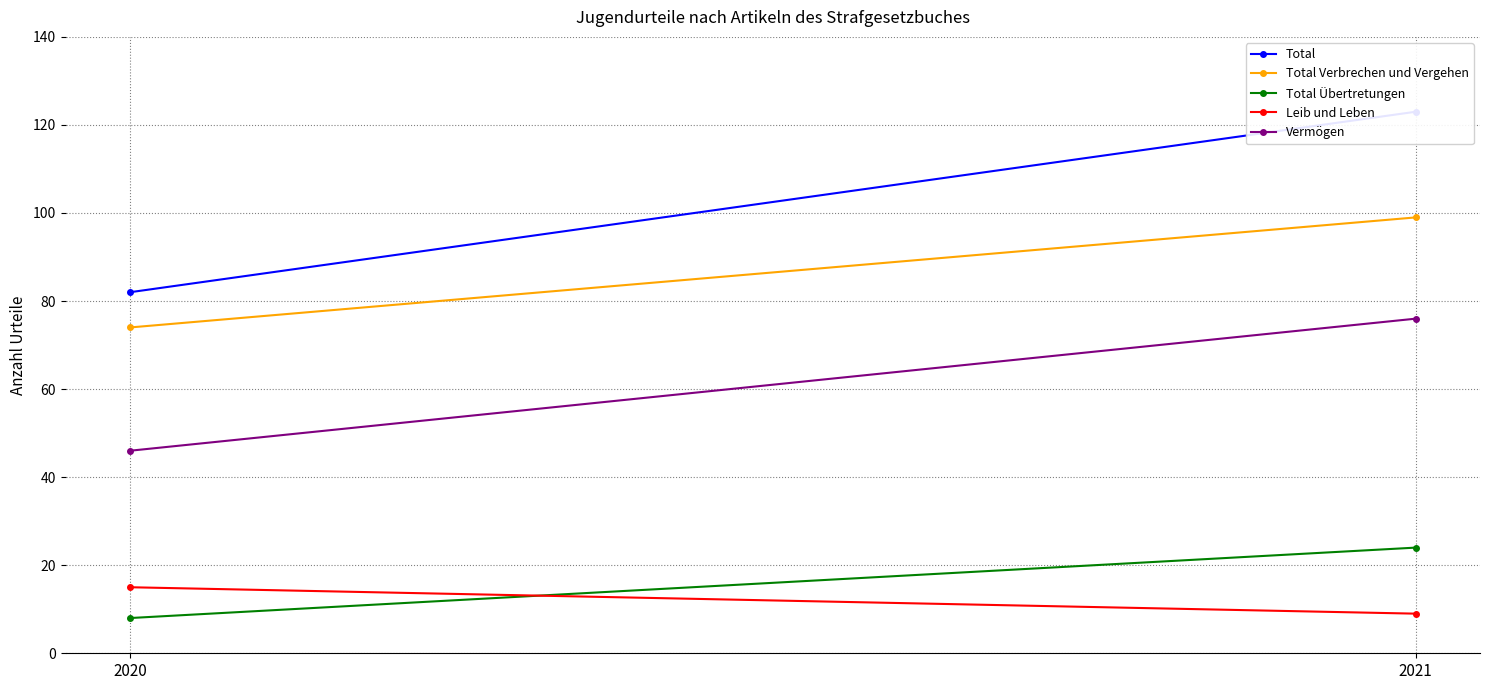

What is the difference between the Leib und Leben values at 2020 and 2021?

6